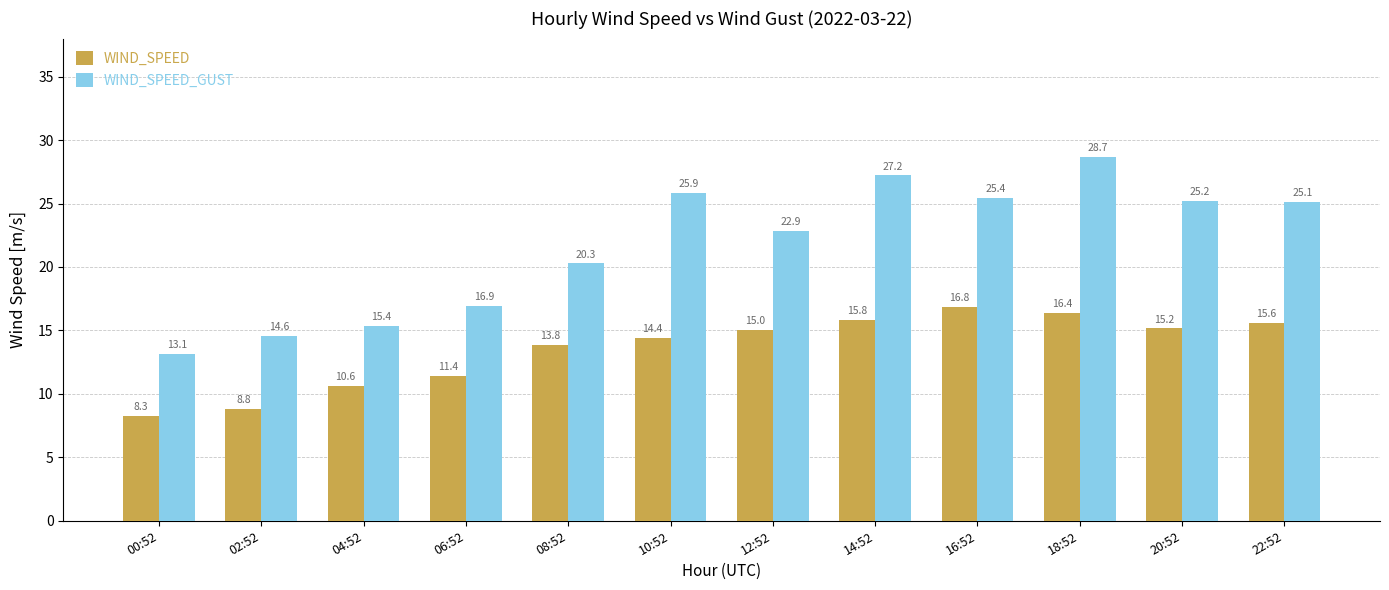

The WIND_SPEED series shows 8.3 at 00:52. True or false?

True